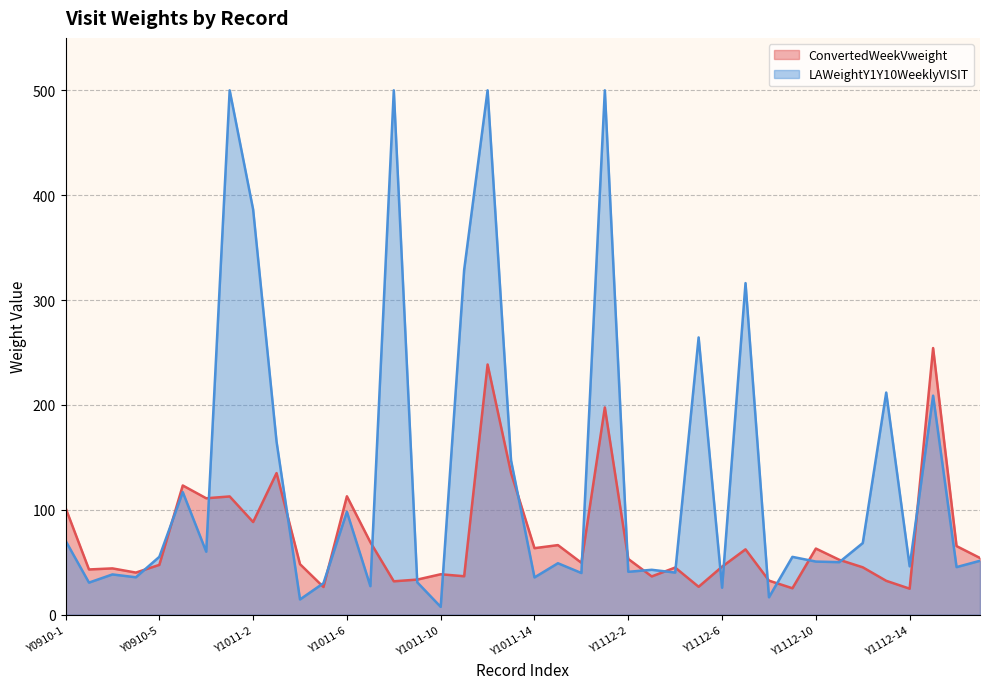

What is the greatest value displayed?

500.0